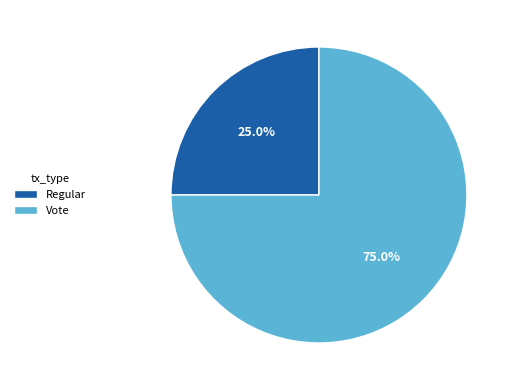

Does Vote account for over 50% of the chart?

Yes